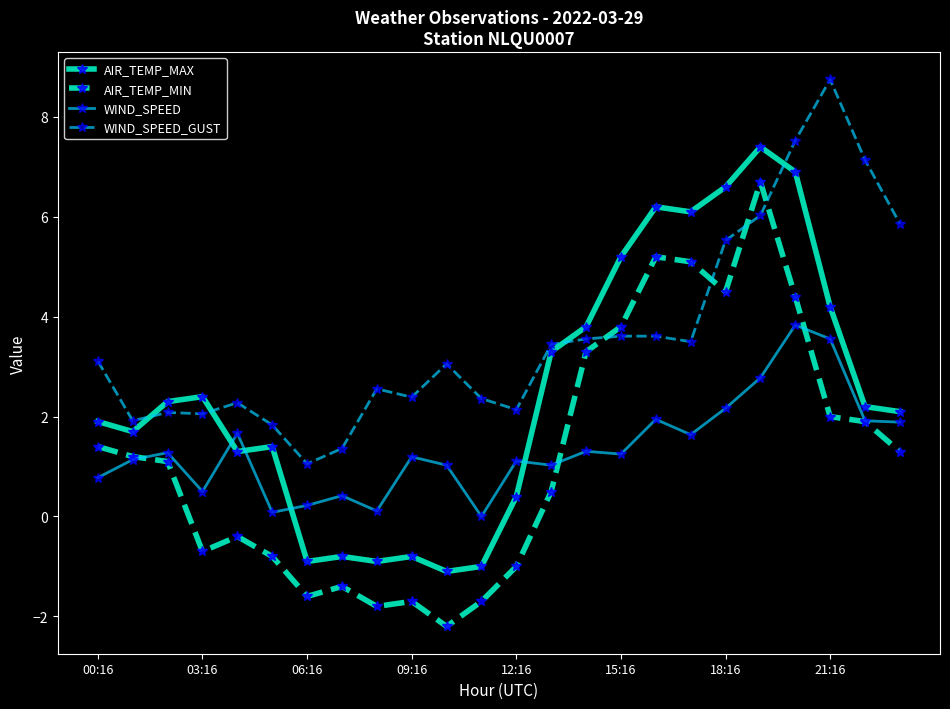

What are all the series names shown in the legend?

AIR_TEMP_MAX, AIR_TEMP_MIN, WIND_SPEED, WIND_SPEED_GUST